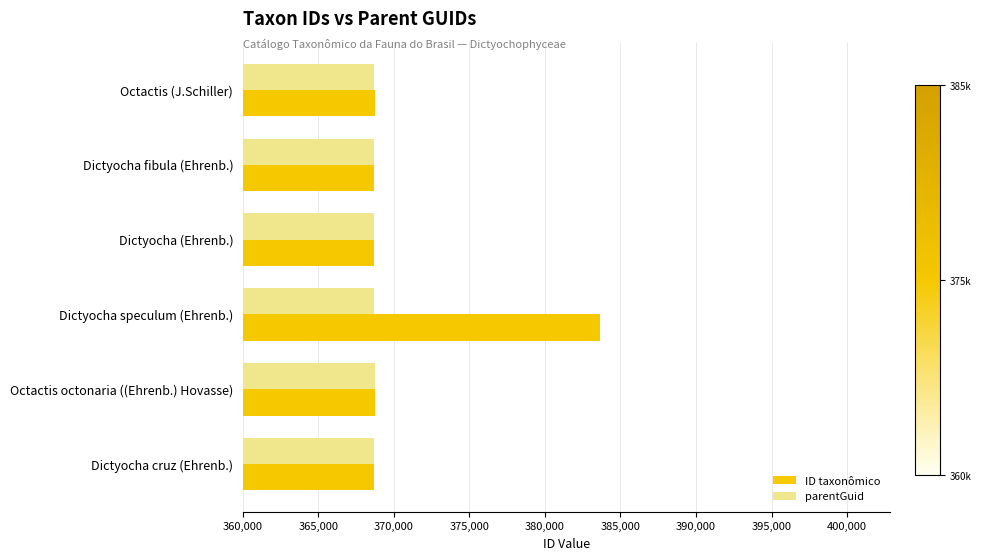

The value of ID taxonômico at Dictyocha speculum (Ehrenb.) is 168862. True or false?

False